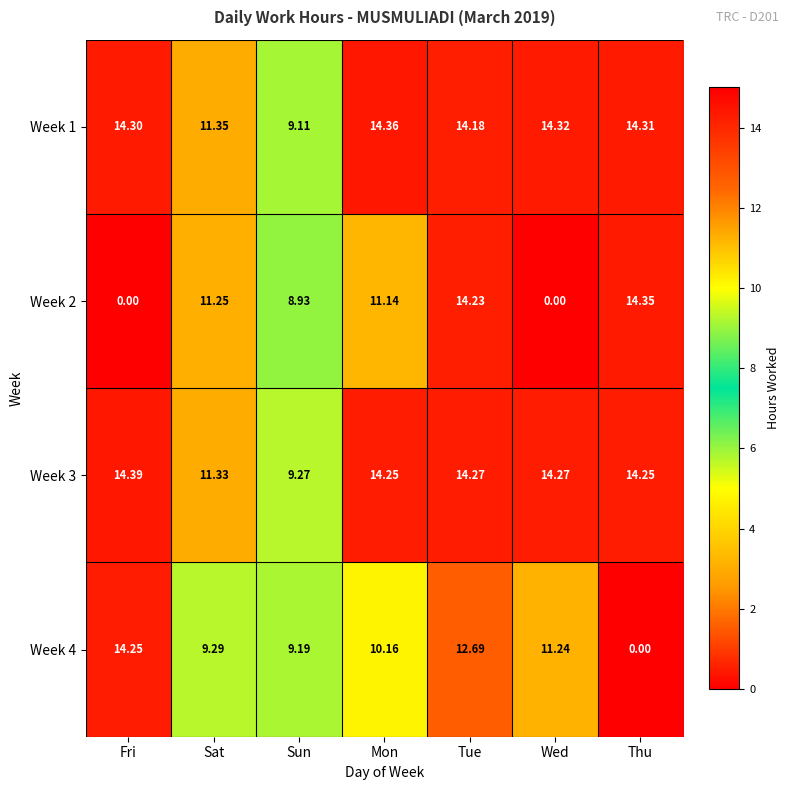

At which label does Week 4 reach its minimum?

Thu